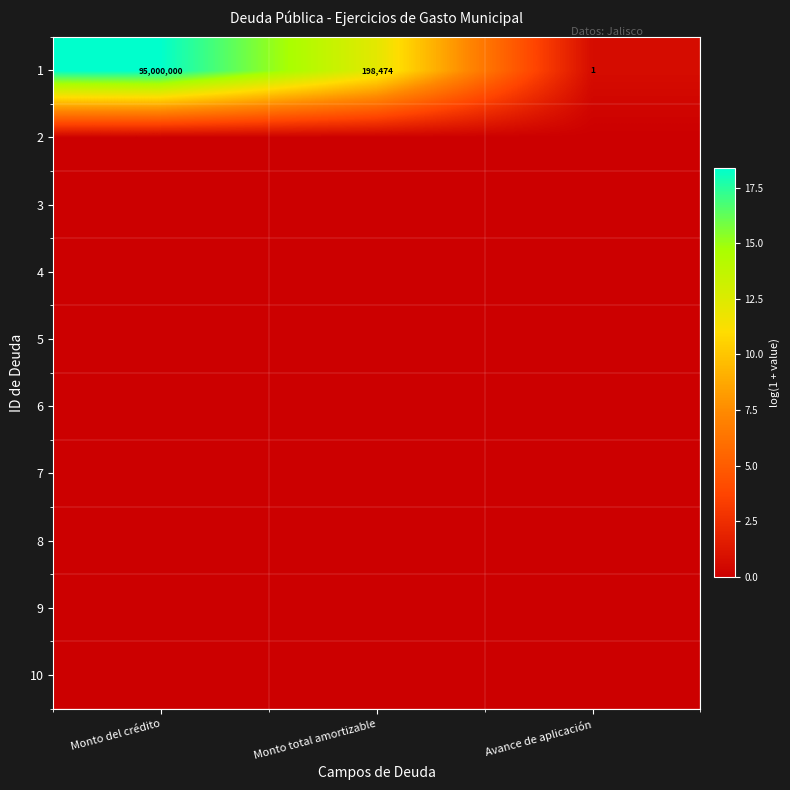

At which label does 1 first exceed 198474?

Monto del crédito